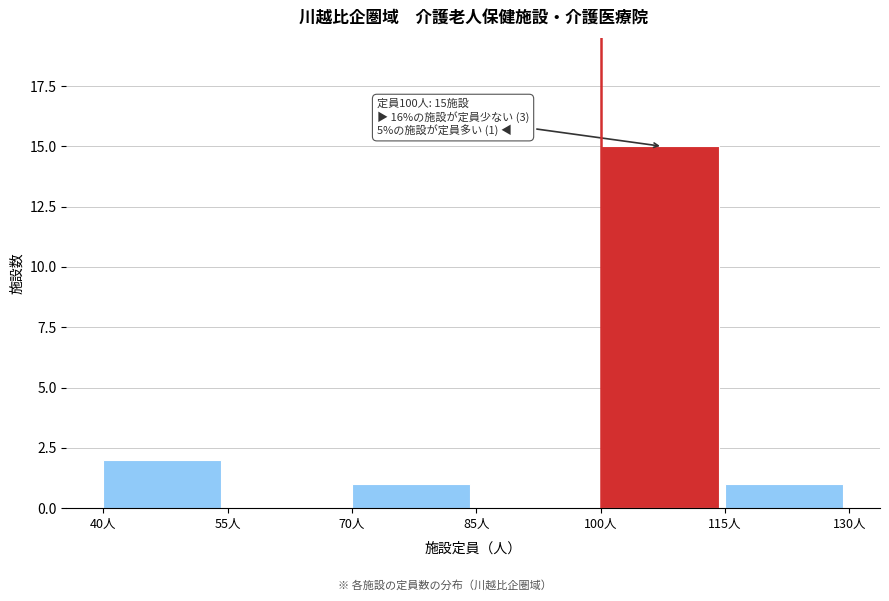

Over which range of the x-axis is the bar tallest?

100 to 115